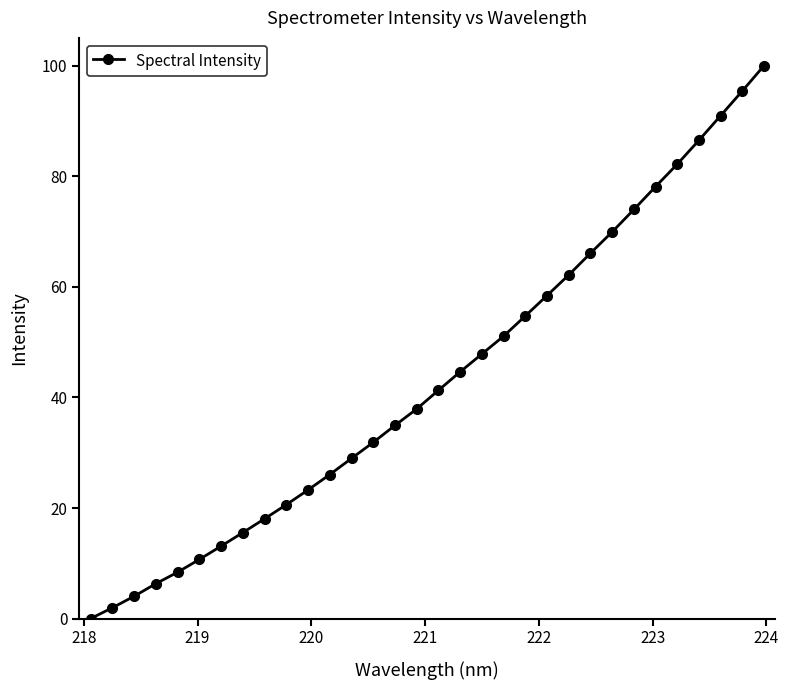

What is the greatest value displayed?

100.0